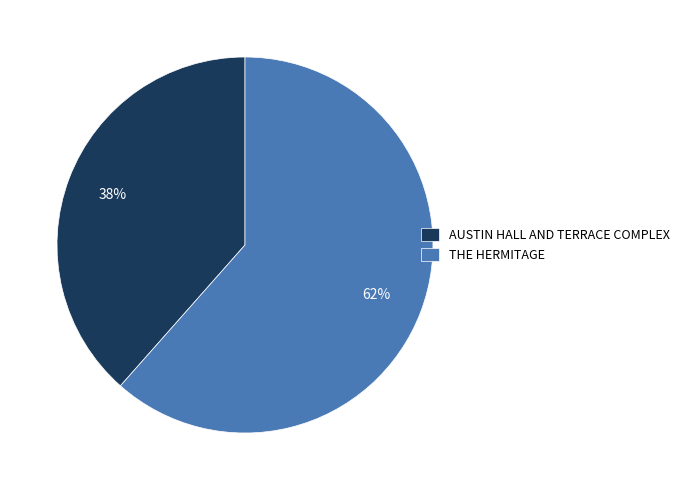

Is AUSTIN HALL AND TERRACE COMPLEX the majority of the pie?

No